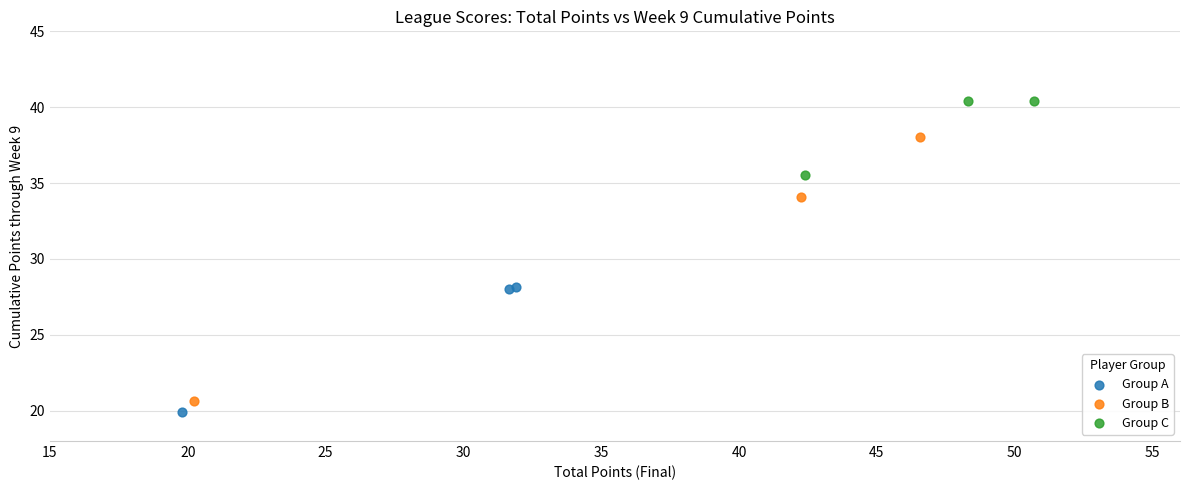

Which series contains the highest Y value?

Group C